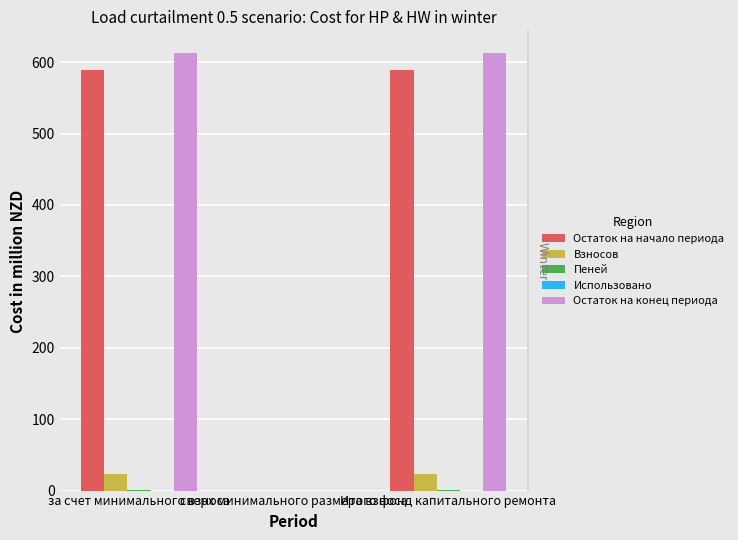

The Остаток на начало периода series shows 0.0 at сверх минимального размера взноса. True or false?

True